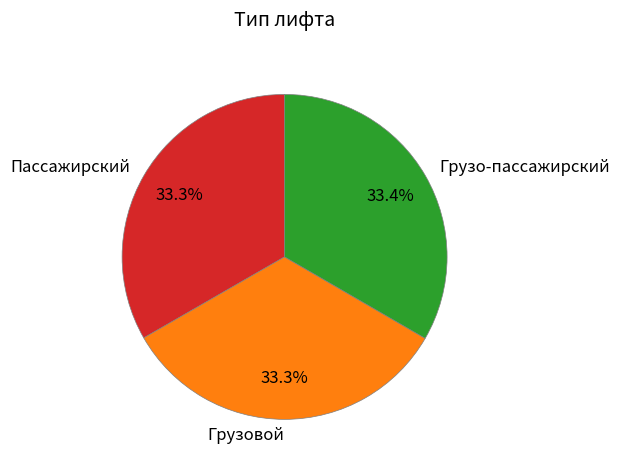

Is it true that Грузо-пассажирский is 33% of the pie?

True